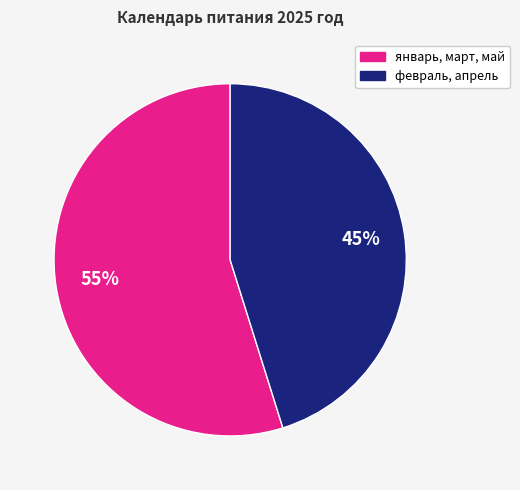

To the nearest percent, what is the difference between the largest and smallest slice percentages?

10%